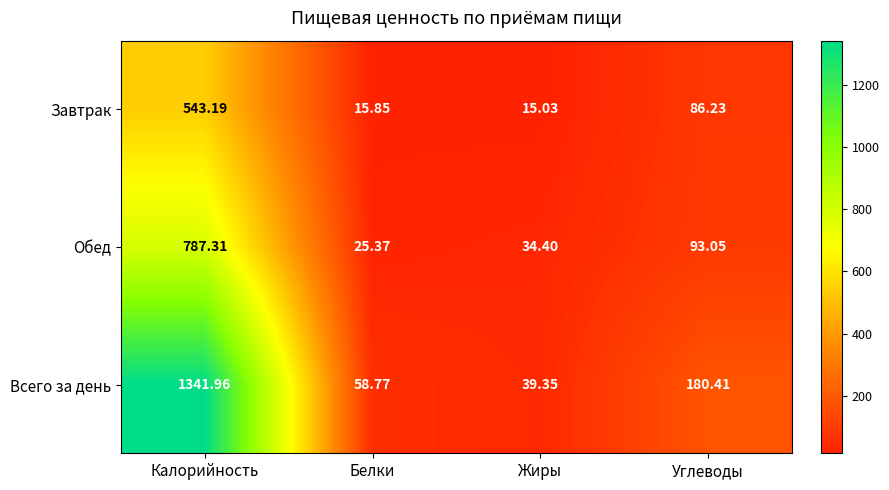

What is the greatest value displayed?

1342.0